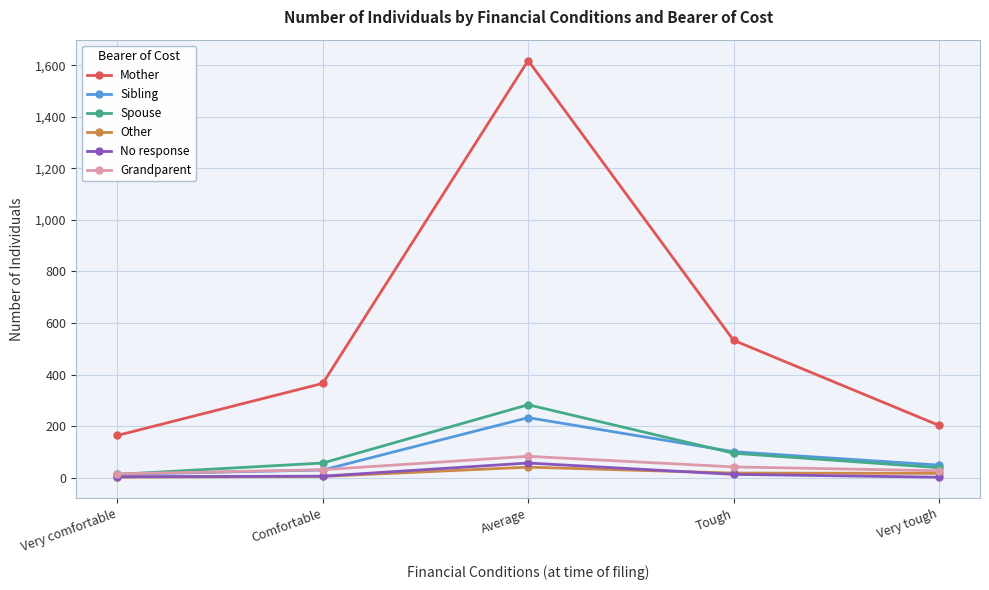

True or false: Mother and Spouse intersect in this chart.

False